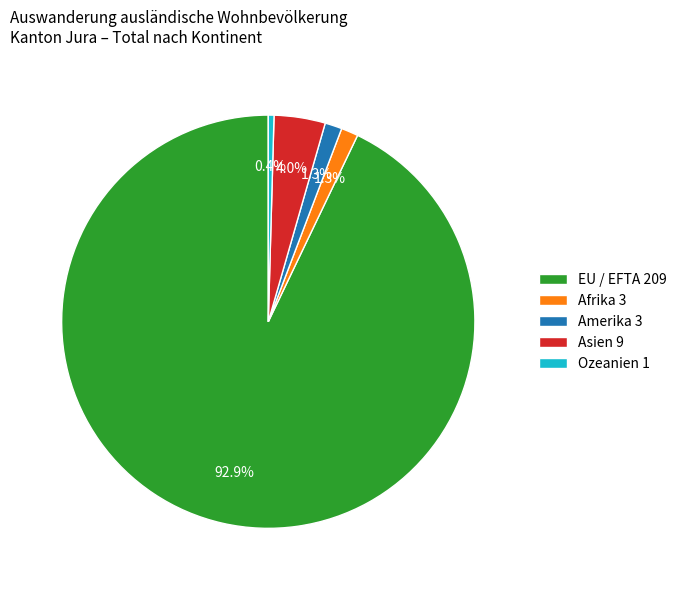

Combined, do EU / EFTA 209 and Amerika 3 account for over 50%?

Yes